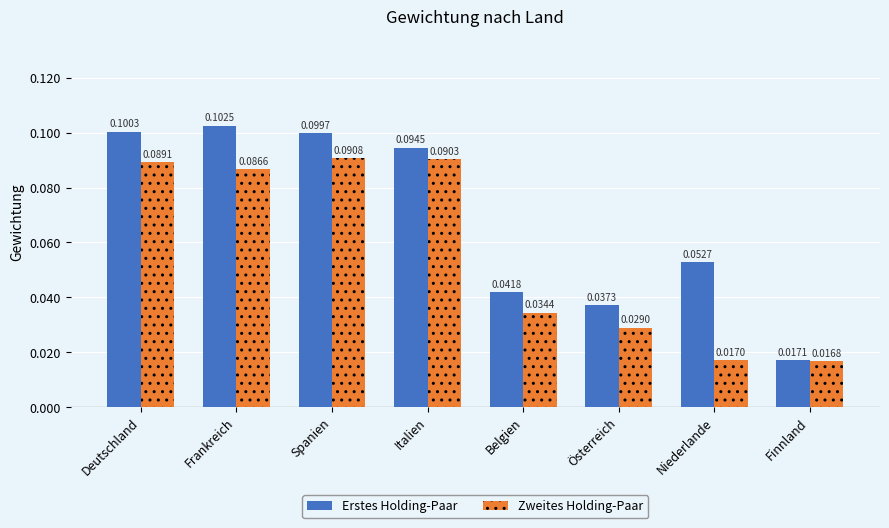

What are all the series names shown in the legend?

Erstes Holding-Paar, Zweites Holding-Paar